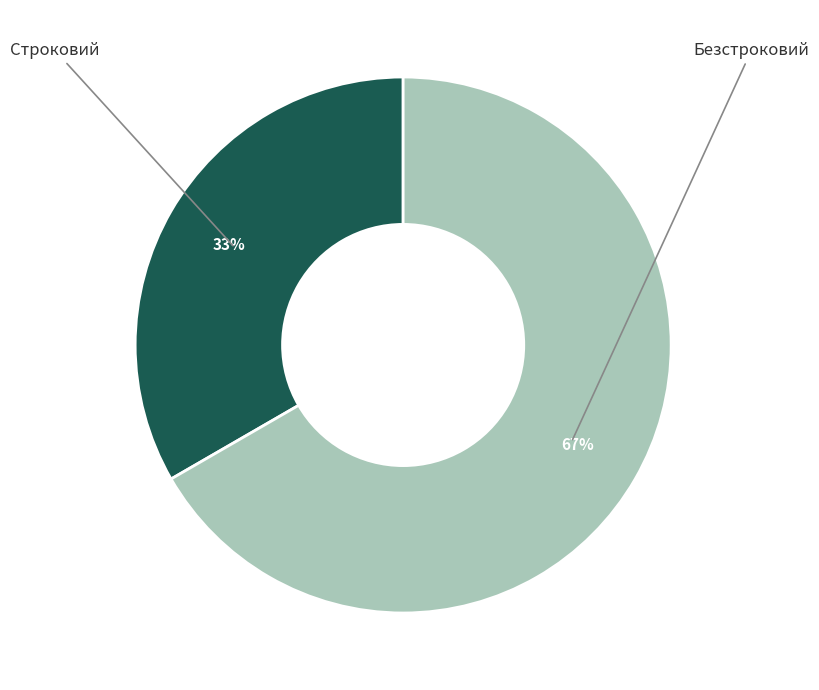

How many slices are in this pie chart?

2